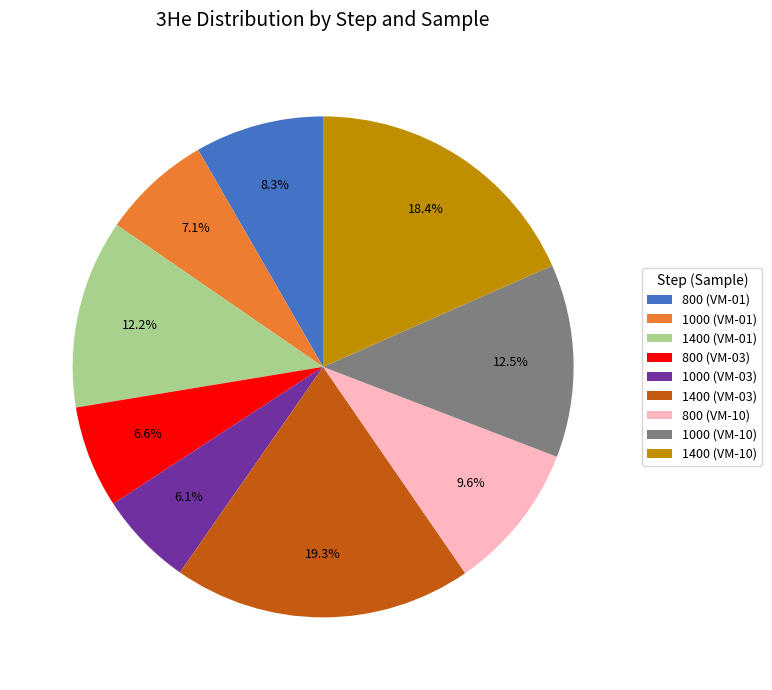

Which slice is the largest?

1400 (VM-03)